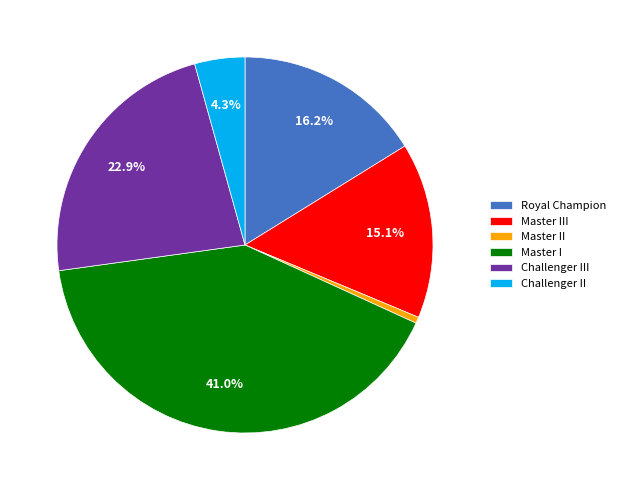

Combined, do Master II and Master I account for over 50%?

No